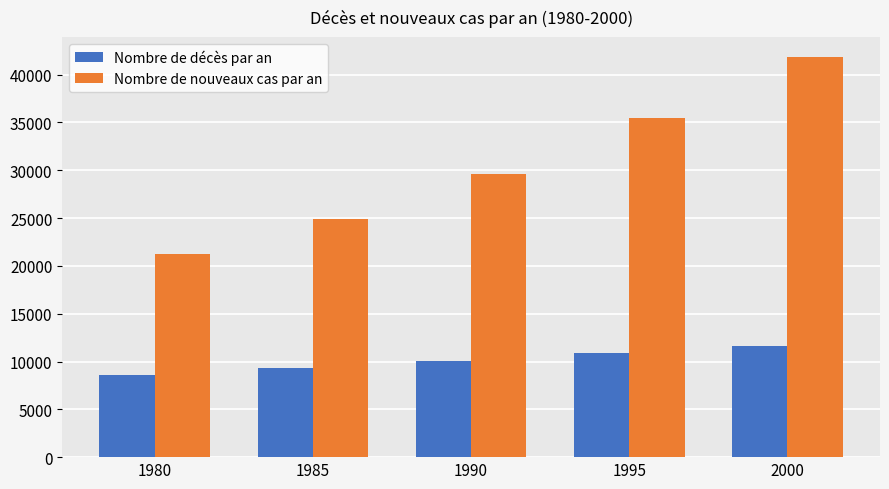

What is the total value across all series at 1990?

39676